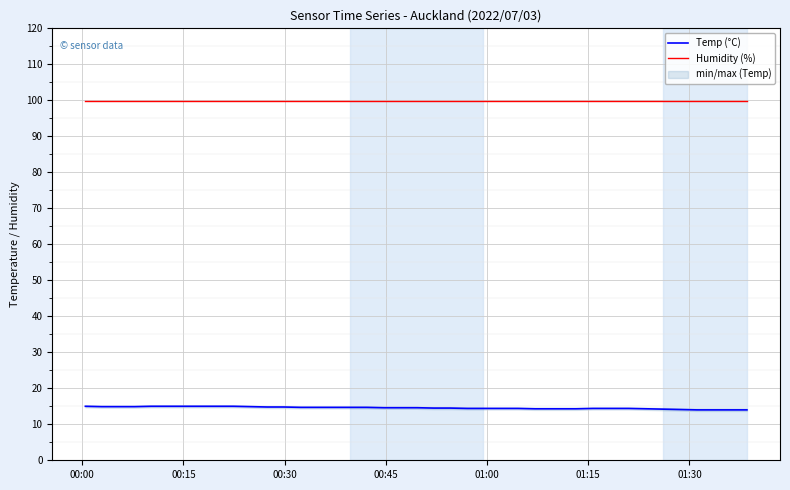

What is the lowest value of the Temp (°C) series?

14.0